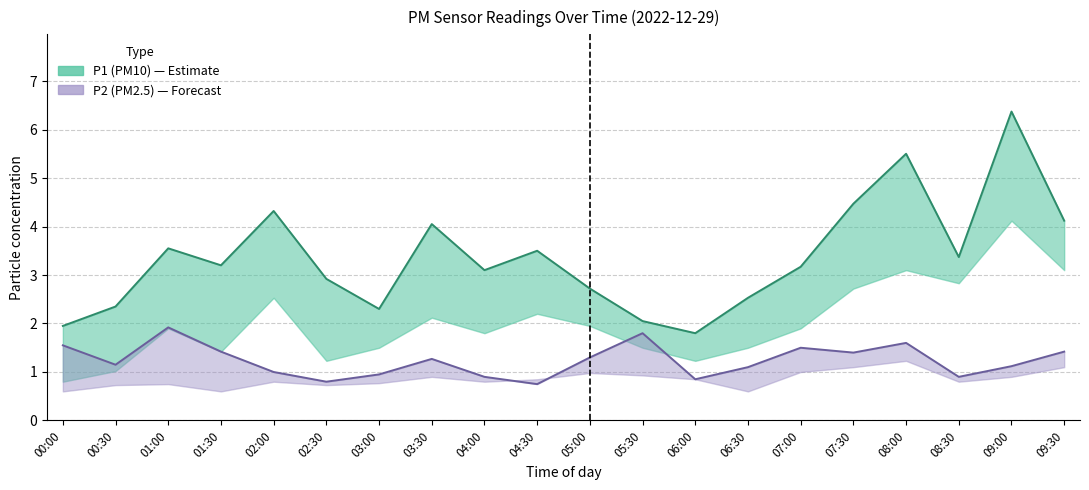

Rank the series by their average value, from highest to lowest.

P1, P2